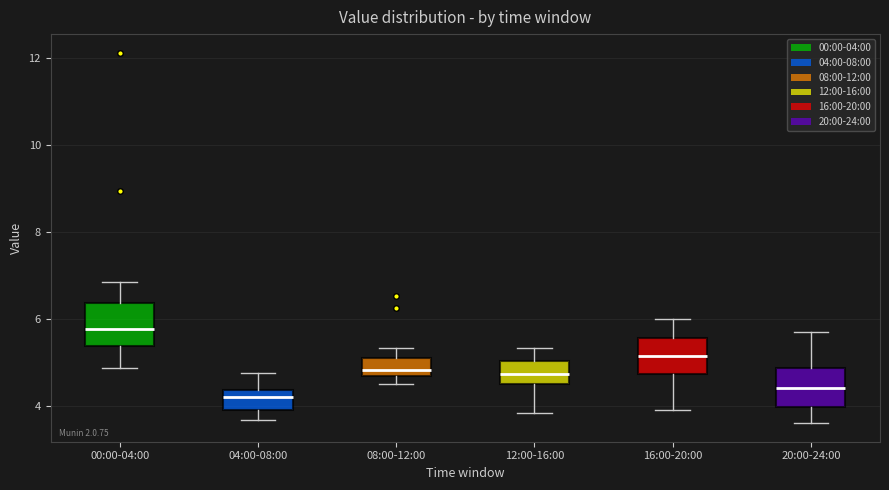

Where does the median line of the box for 12:00-16:00 sit on the y-axis? The values are not printed on the chart, so give them approximately, as read against the axis.

4.8